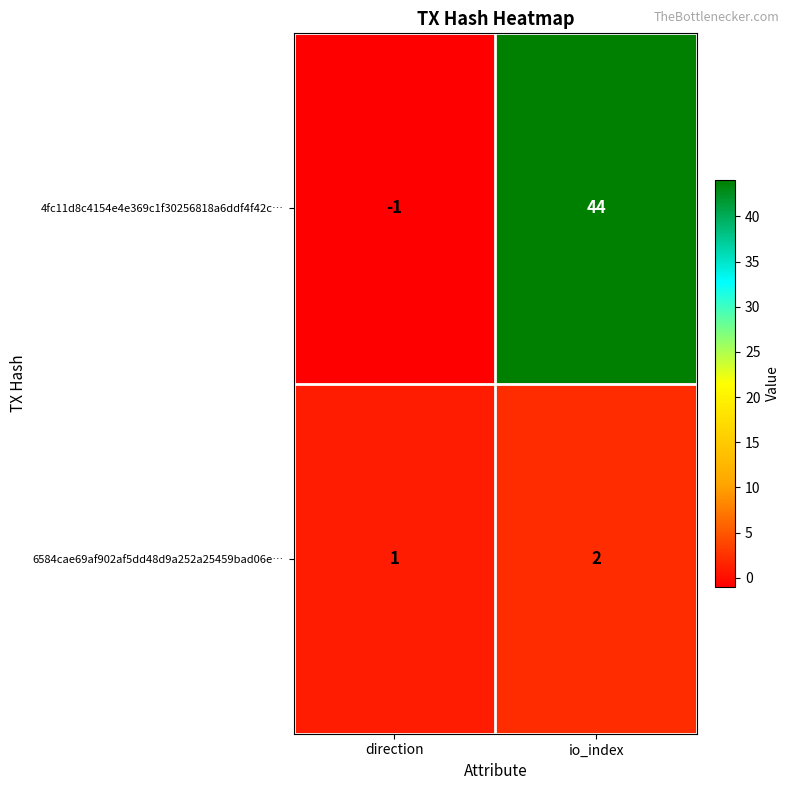

Which series has the widest spread of values?

4fc11d8c4154e4e369c1f30256818a6ddf4f42c…